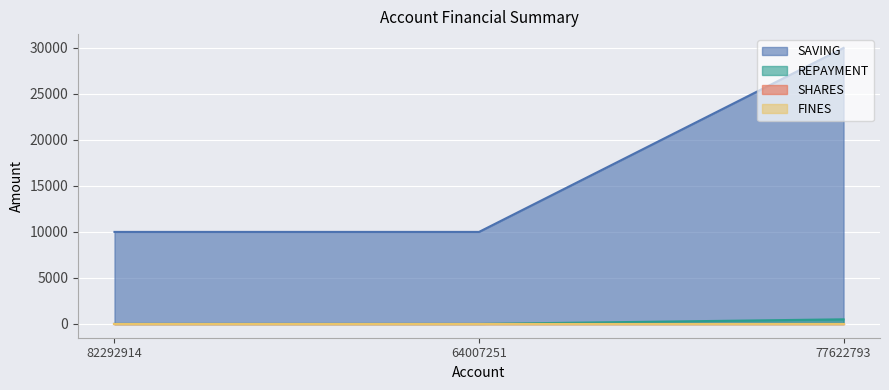

The SAVING series shows -240 at 82292914. True or false?

False